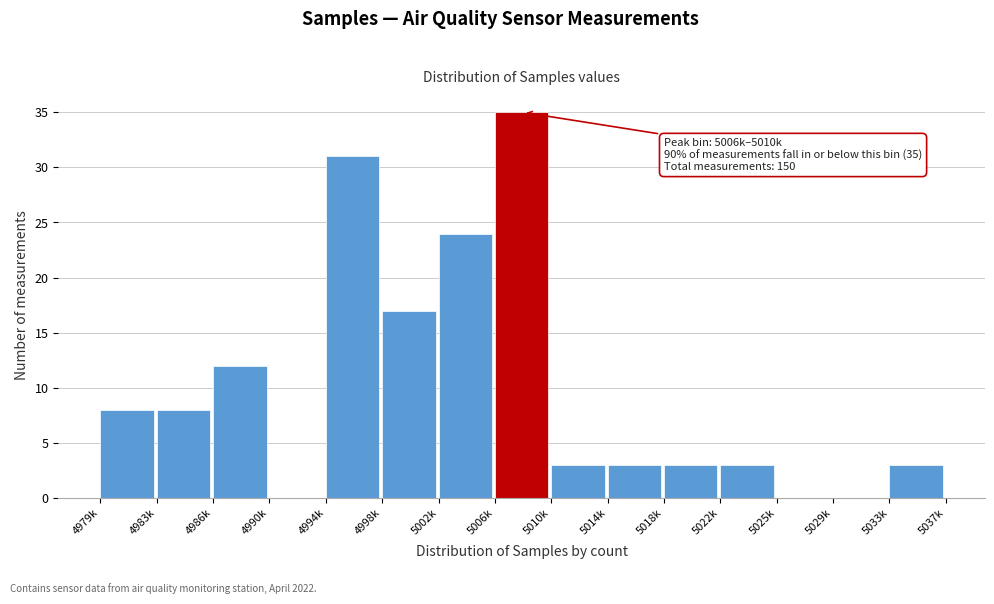

Reading right to left, list all the values displayed in this chart.

5033k=3	5029k=0	5025k=0	5022k=3	5018k=3	5014k=3	5010k=3	5006k=35	5002k=24	4998k=17	4994k=31	4990k=0	4986k=12	4983k=8	4979k=8